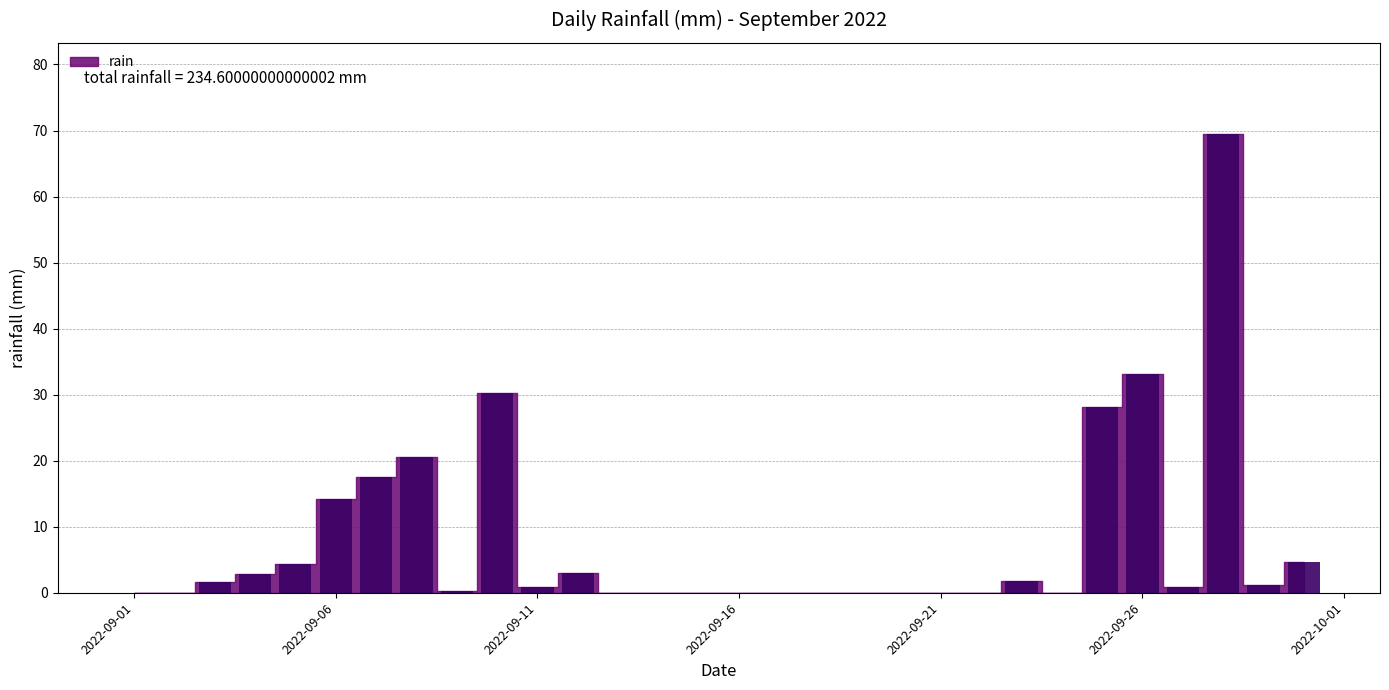

What is the maximum value shown in the chart?

69.4